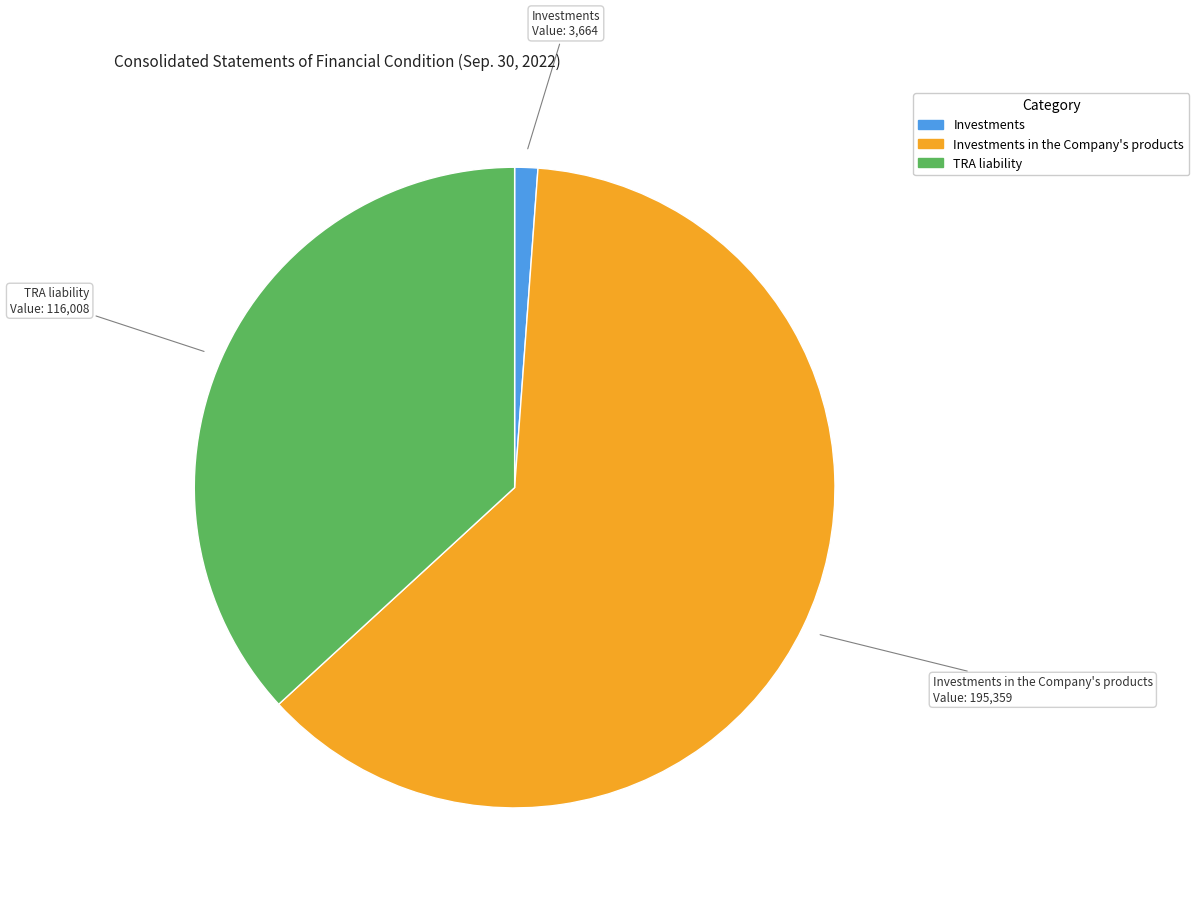

Is there a majority slice in this chart?

Yes